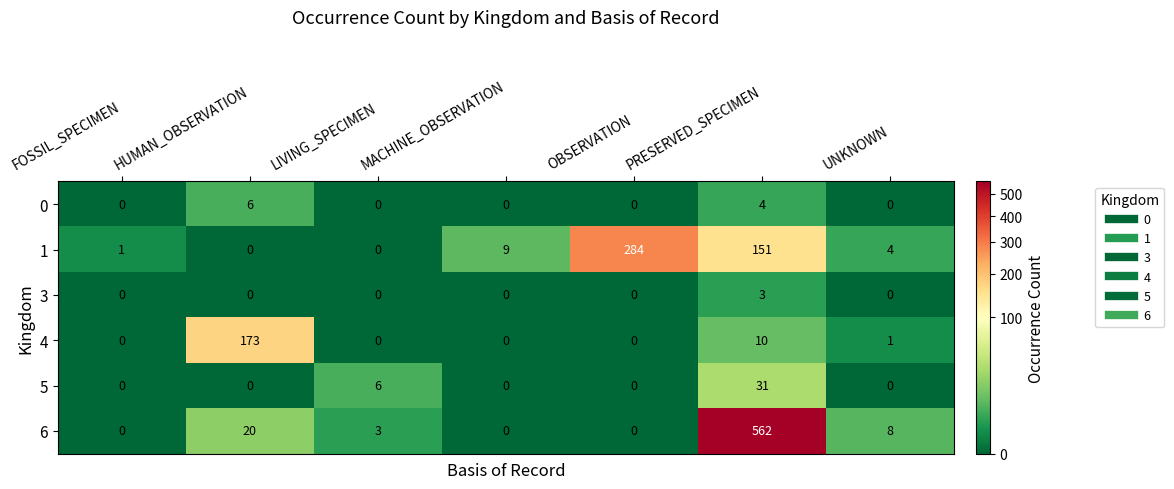

At which label does 5 reach its peak?

PRESERVED_SPECIMEN